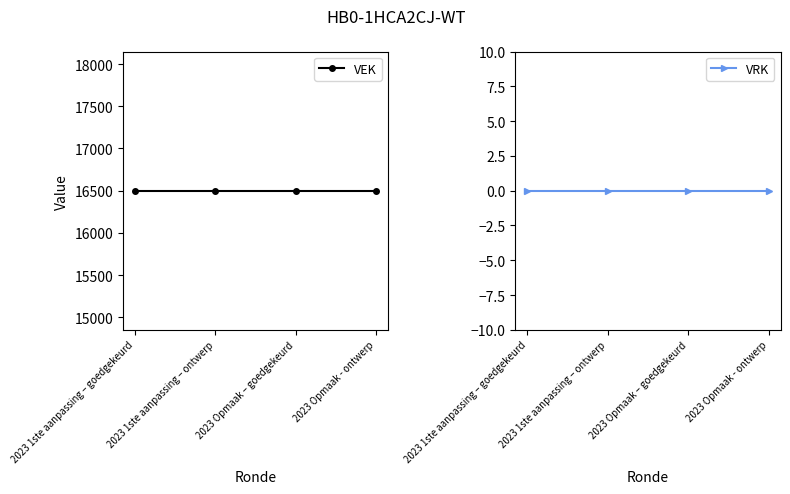

At which label is VRK closest to 0?

2023 1ste aanpassing – goedgekeurd